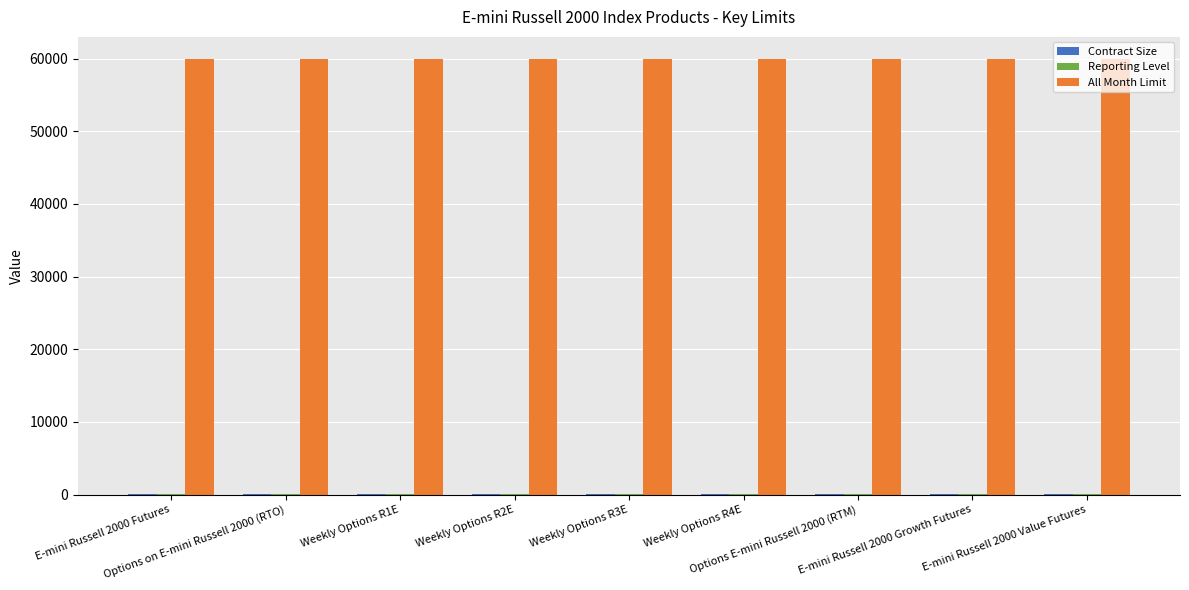

What is the greatest value displayed?

60000